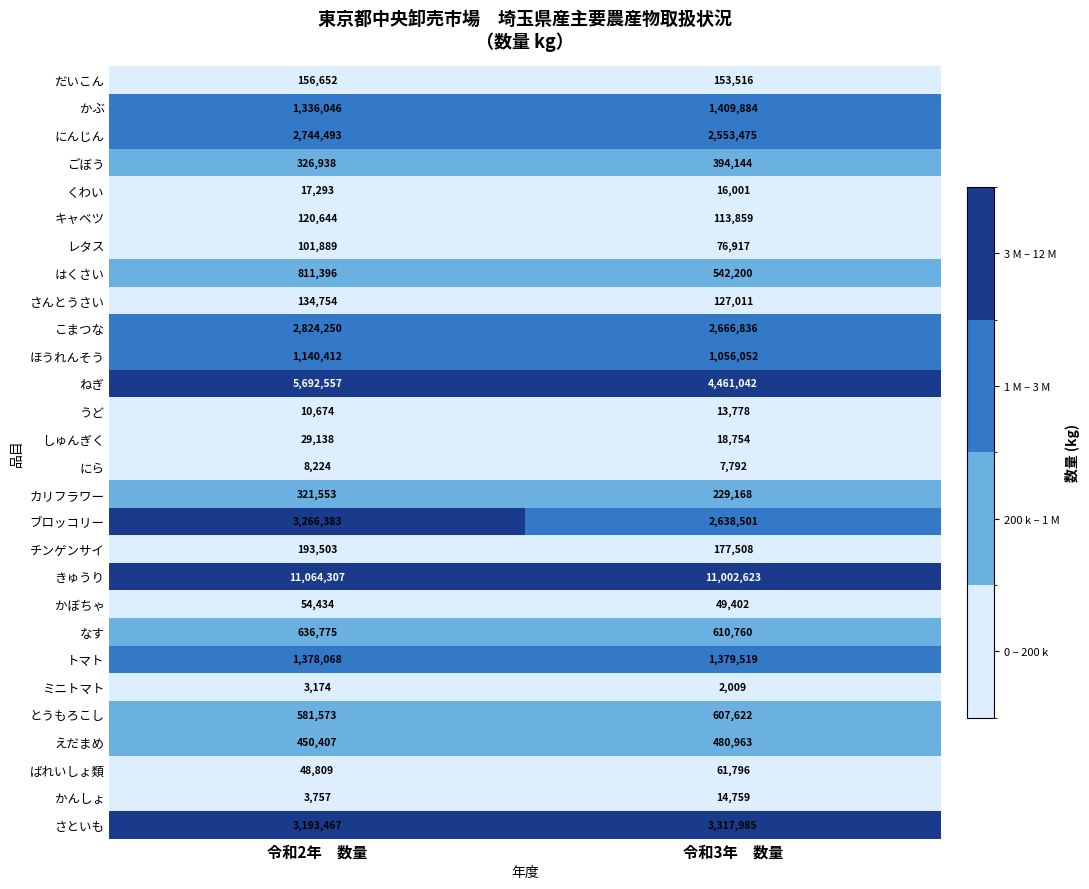

Rank the series at 令和2年　数量 from lowest to highest value.

ミニトマト, かんしょ, にら, うど, くわい, しゅんぎく, ばれいしょ類, かぼちゃ, レタス, キャベツ, さんとうさい, だいこん, チンゲンサイ, カリフラワー, ごぼう, えだまめ, とうもろこし, なす, はくさい, ほうれんそう, かぶ, トマト, にんじん, こまつな, さといも, ブロッコリー, ねぎ, きゅうり